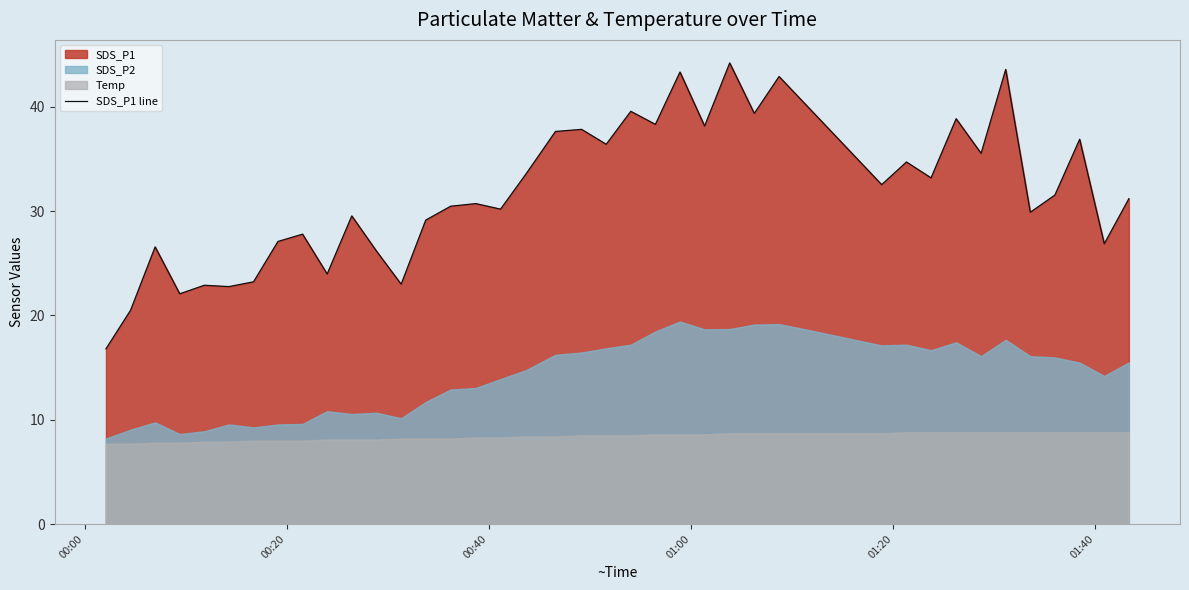

What is the lowest value of the SDS_P1 line series?

16.8